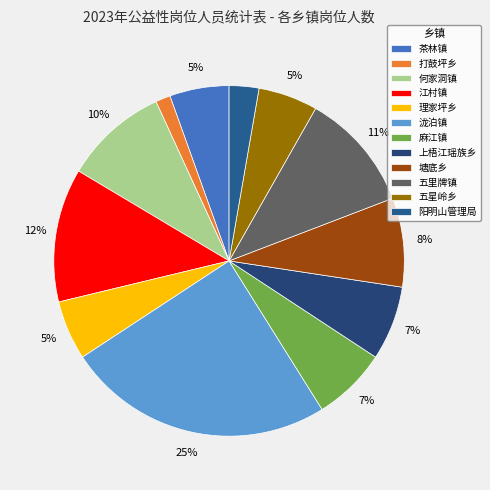

Do 阳明山管理局 and 麻江镇 together represent more than half of the pie?

No